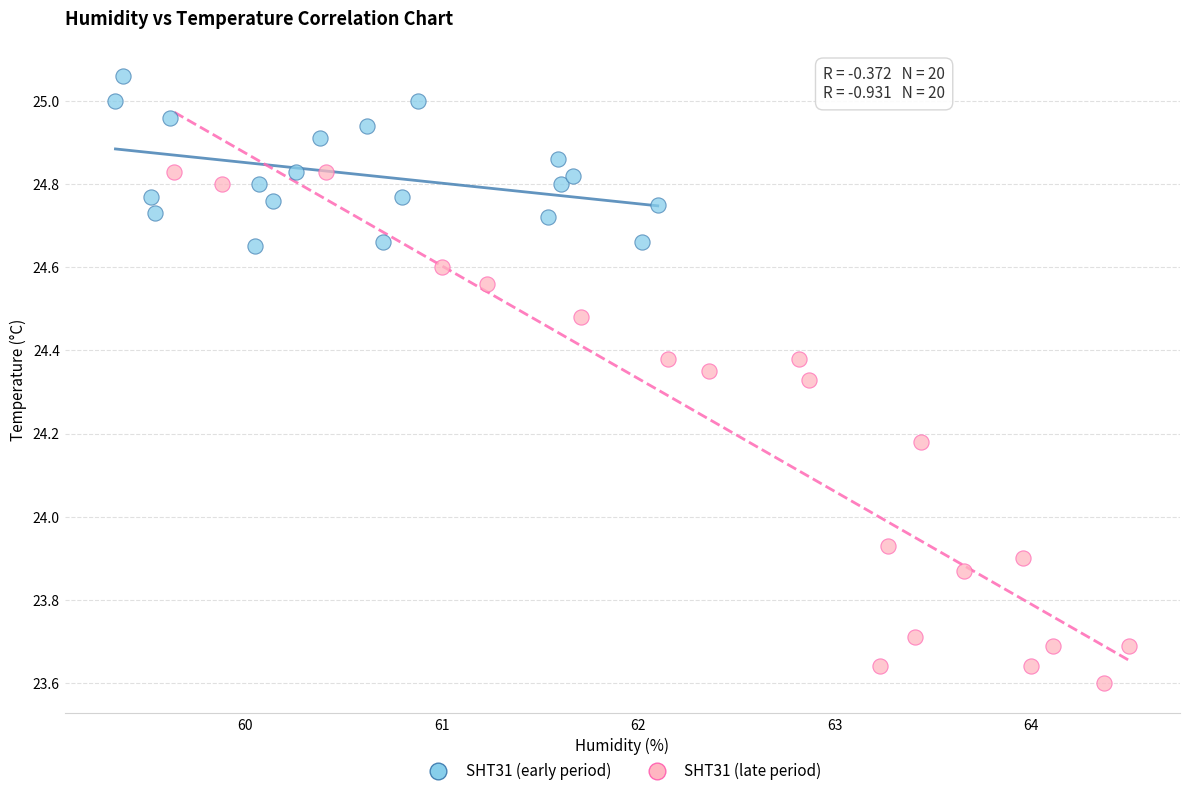

What are all the series names shown in the legend?

SHT31 (early period), SHT31 (late period)